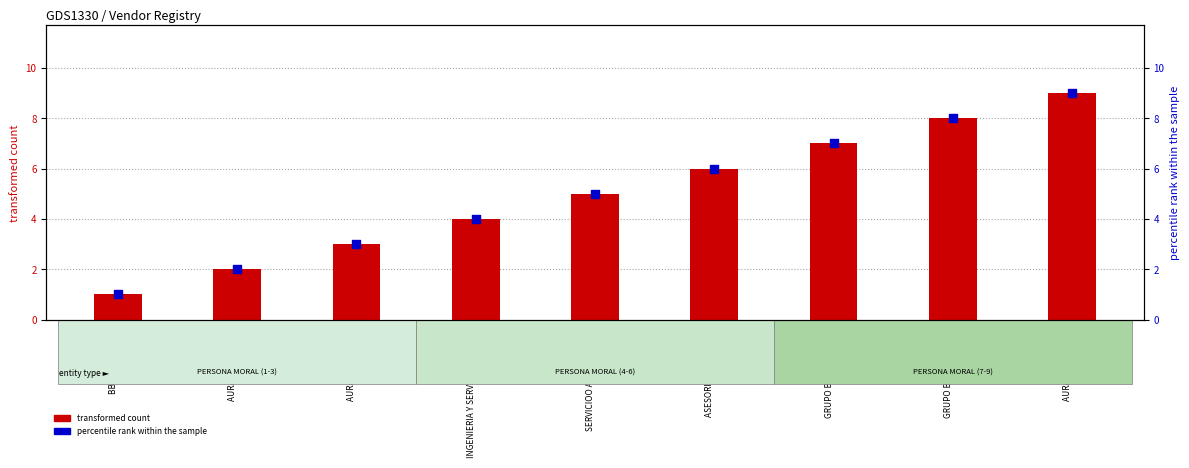

Which series has the largest total across all categories?

transformed count